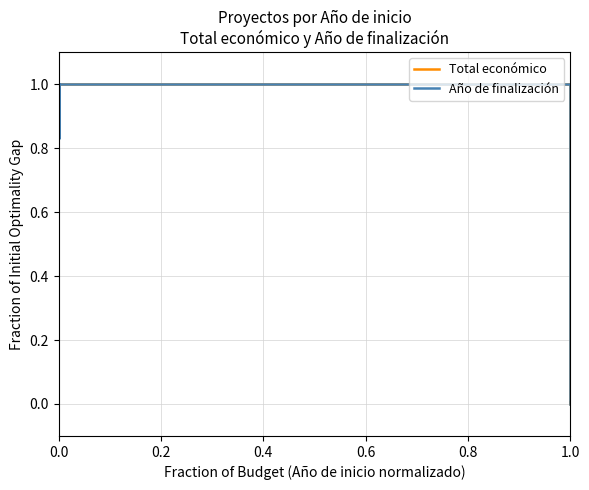

What is the label of the 4th point from the right?

0.8